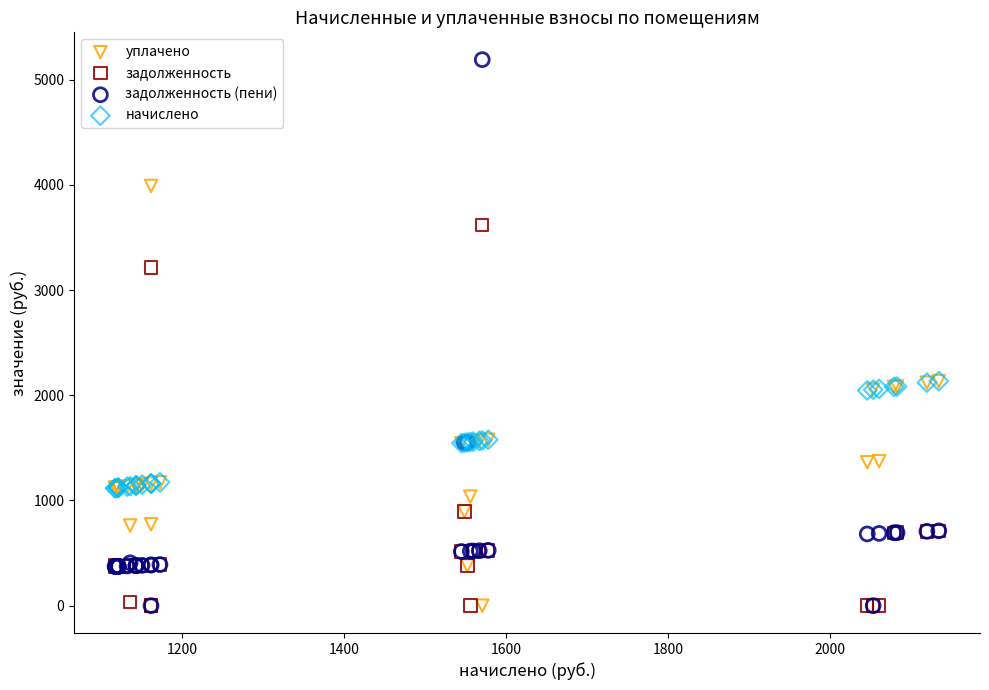

What are all the series names shown in the legend?

уплачено, задолженность, задолженность (пени), начислено